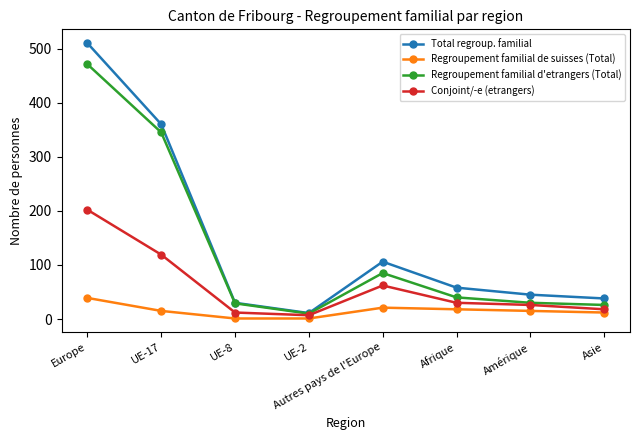

What value does the Regroupement familial d'etrangers (Total) series have at Asie, to the nearest 10?

30